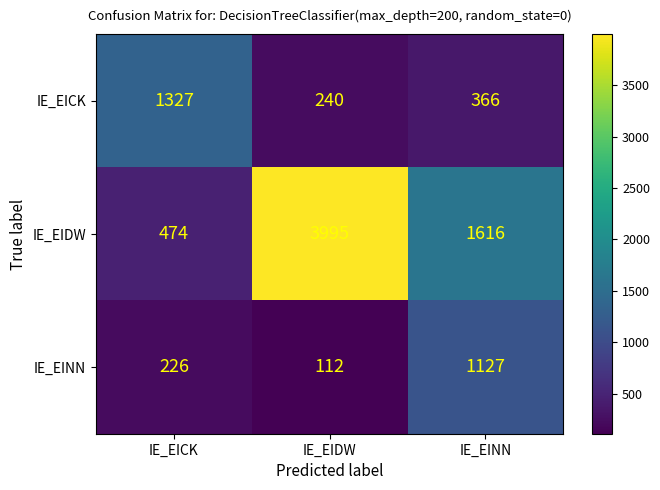

The IE_EICK series shows 58 at IE_EIDW. True or false?

False